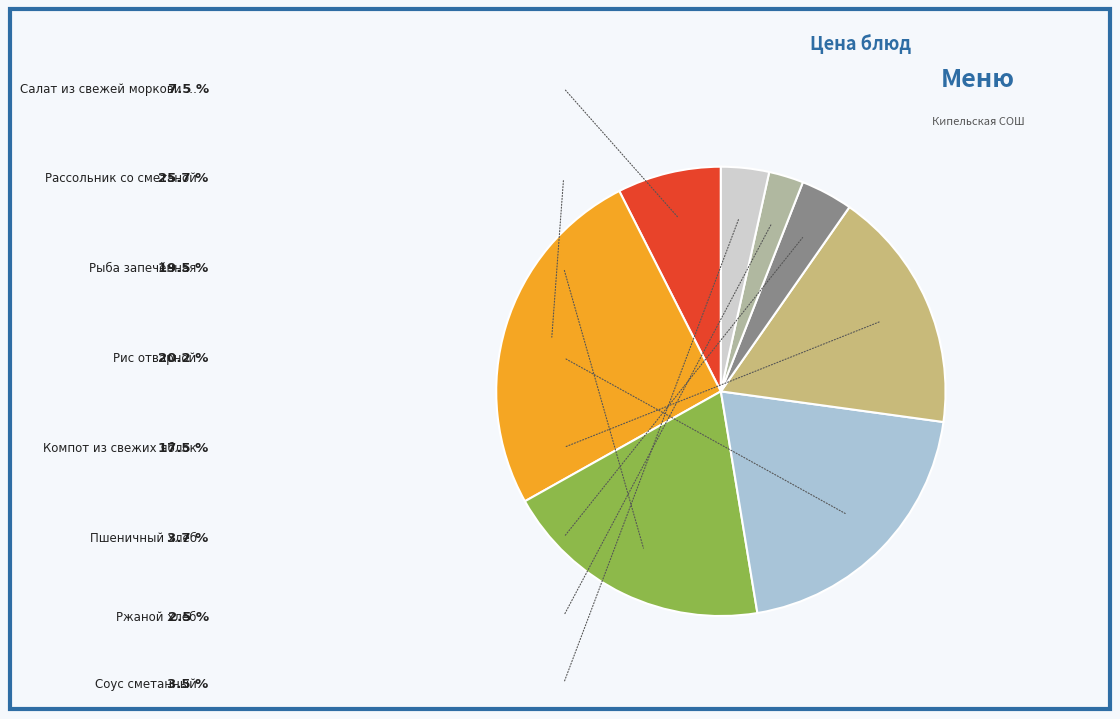

Is there any slice that represents more than half of the pie?

No